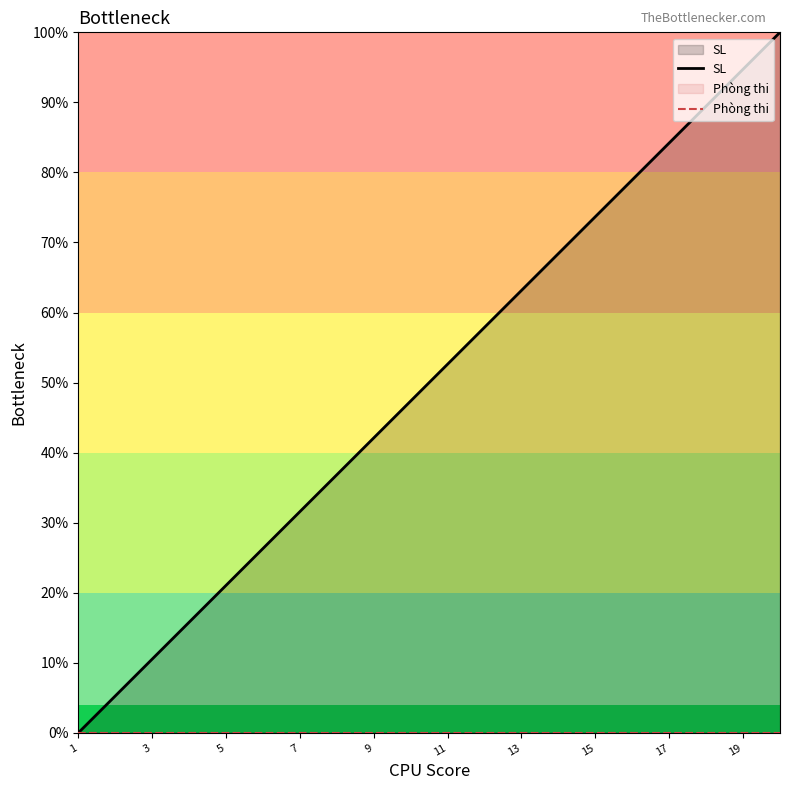

Does the chart have visible grid lines?

No